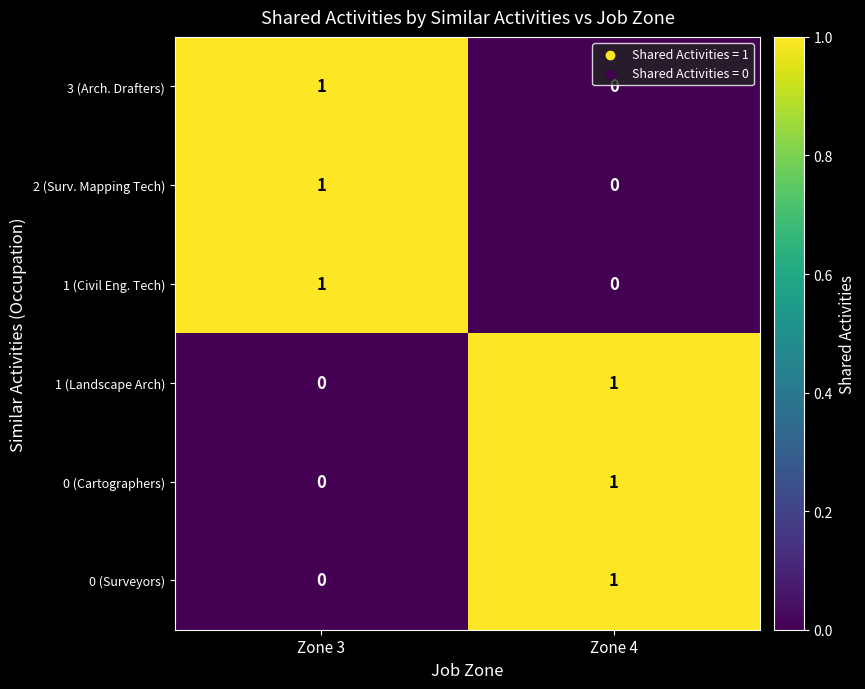

Is it true that 1 (Civil Eng. Tech) equals 1 at Zone 3?

True